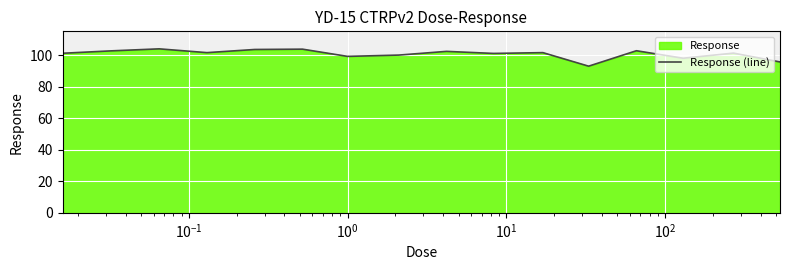

What is the maximum value shown in the chart?

103.9